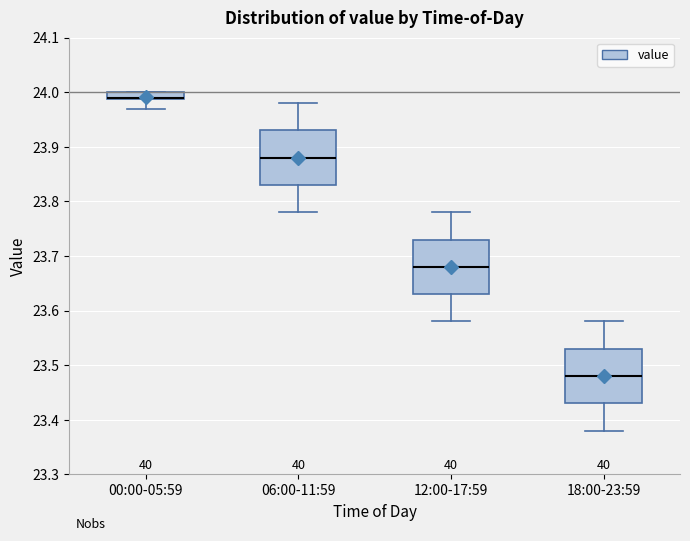

Where is the lower edge of the box for 06:00-11:59 on the y-axis? The values are not printed on the chart, so give them approximately, as read against the axis.

23.83